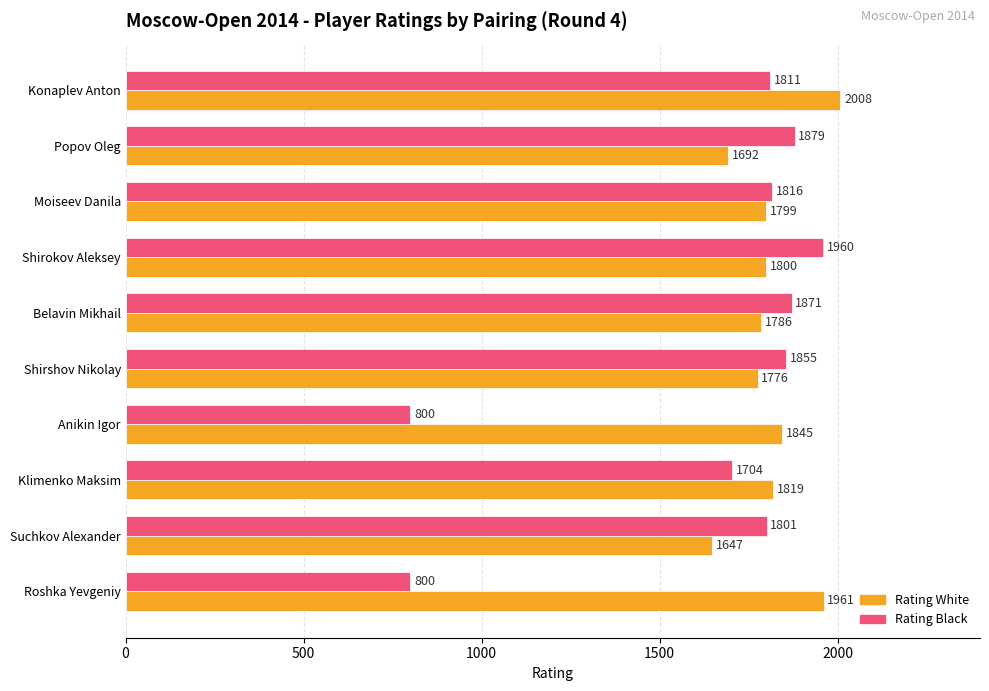

How many data points in Rating White are less than 1800?

5